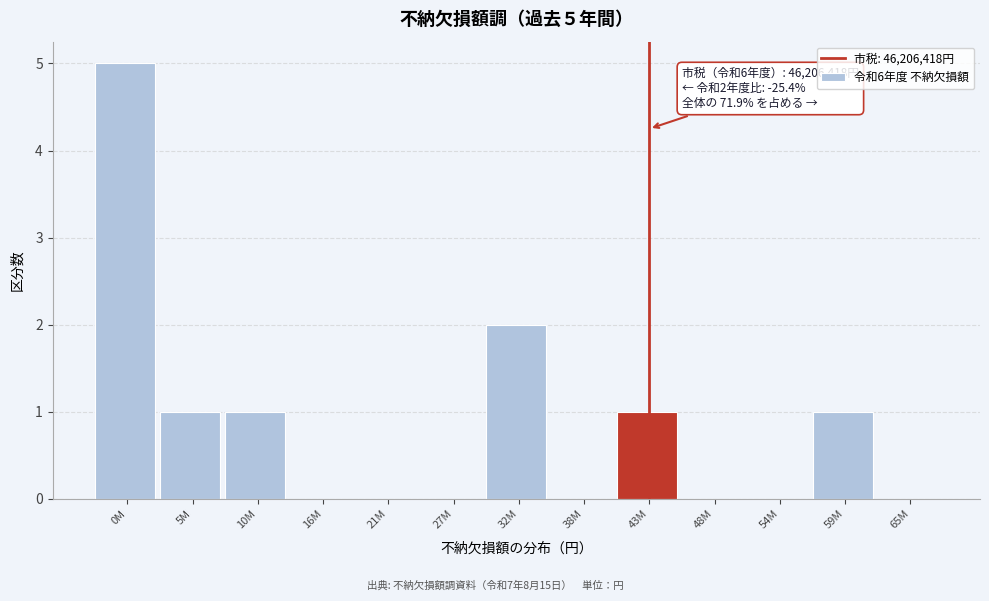

Reading right to left, transcribe all the data shown in this chart.

65M=0	59M=1	54M=0	48M=0	43M=1	38M=0	32M=2	27M=0	21M=0	16M=0	10M=1	5M=1	0M=5